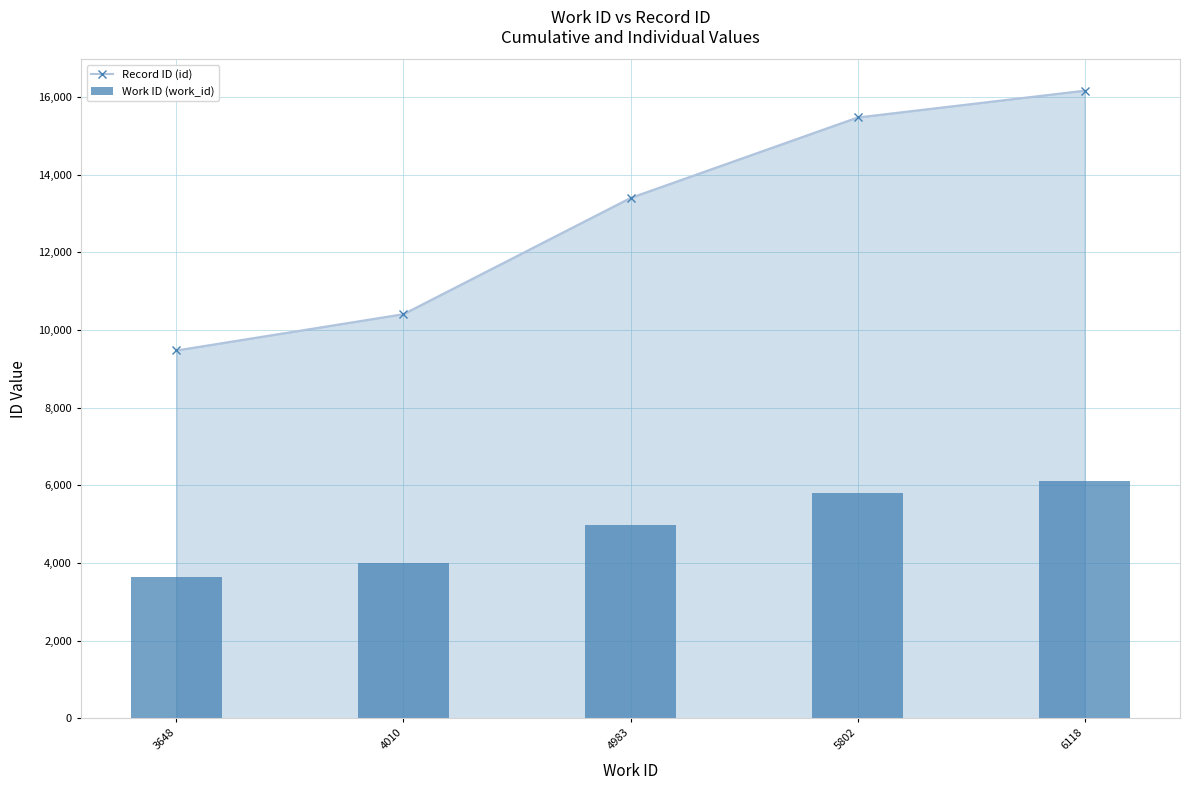

Which has a higher value, 4010 or 4983?

4983